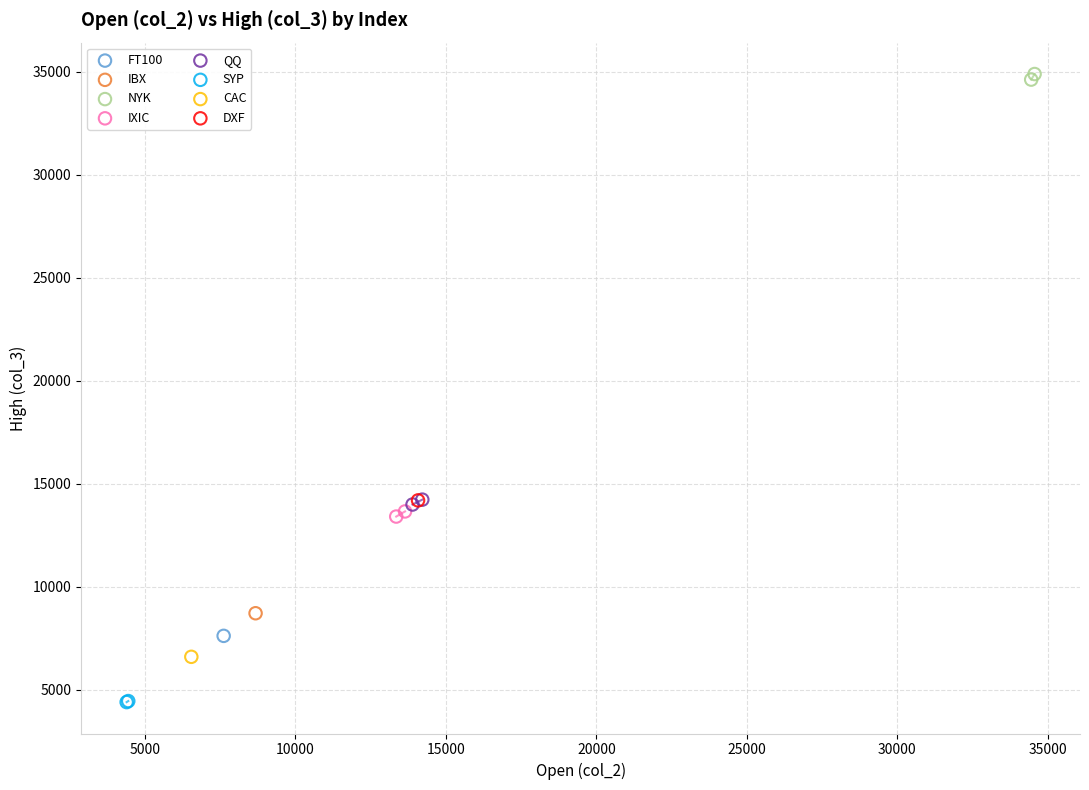

What are all the series names shown in the legend?

FT100, IBX, NYK, IXIC, QQ, SYP, CAC, DXF